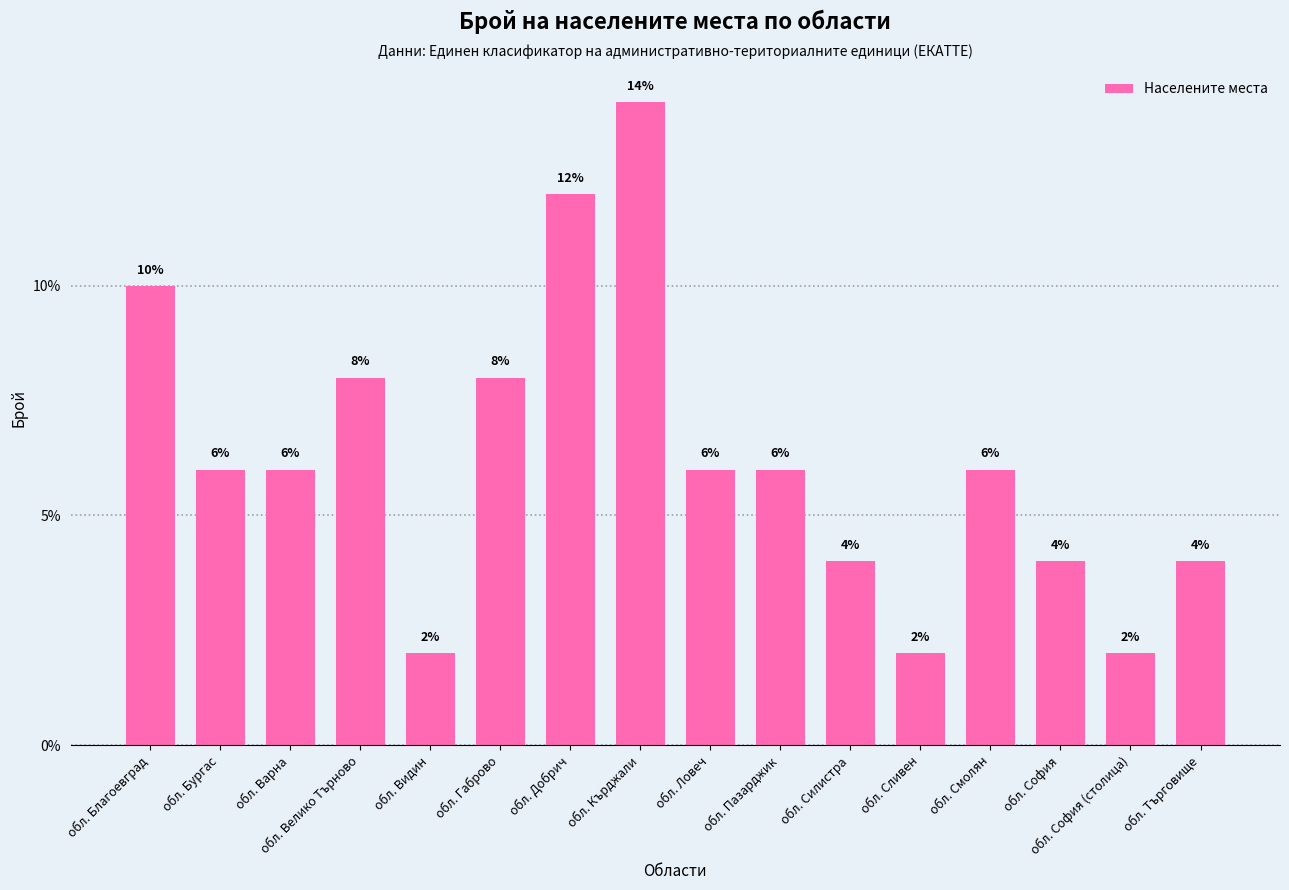

What position from the right is обл. София (столица)?

2